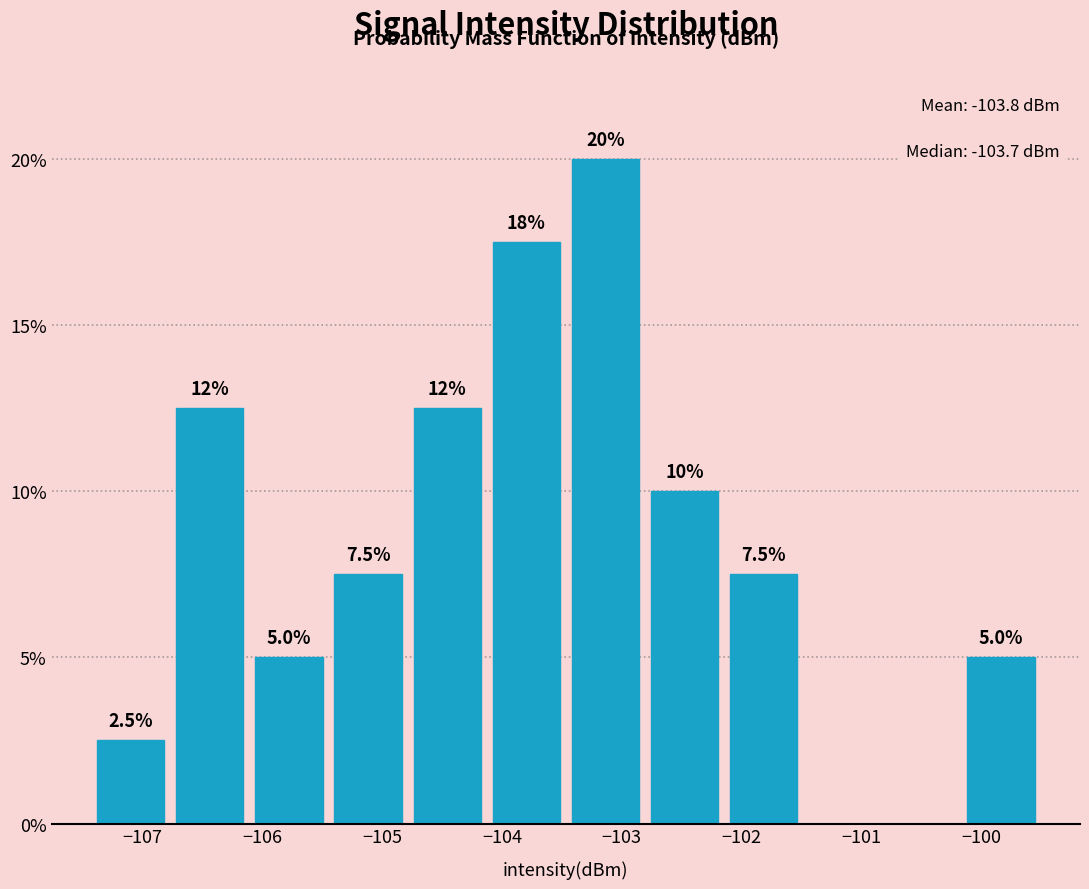

Over which range of the x-axis is the bar tallest?

-103.5 to -102.8